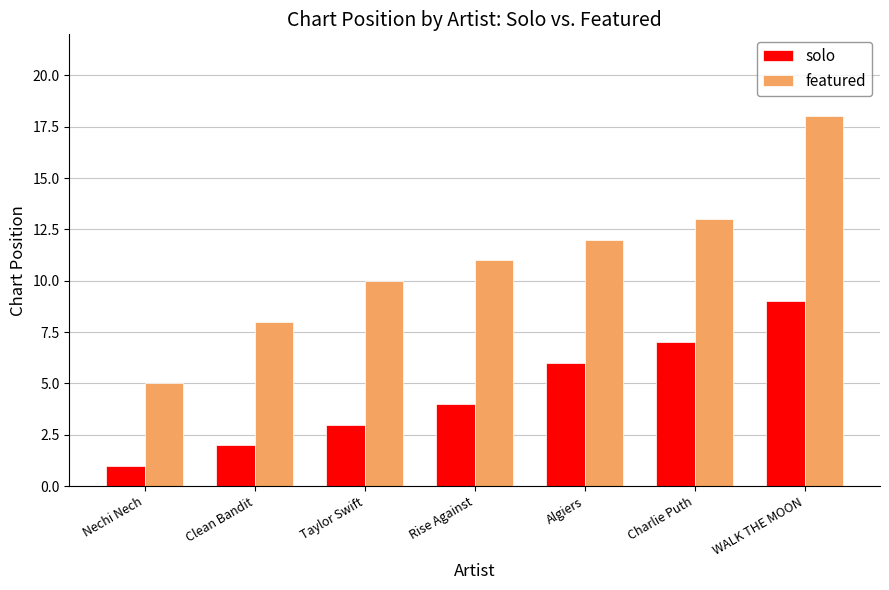

Reading left to right, transcribe all the data shown in this chart.

solo: 1	2	3	4	6	7	9
featured: 5	8	10	11	12	13	18